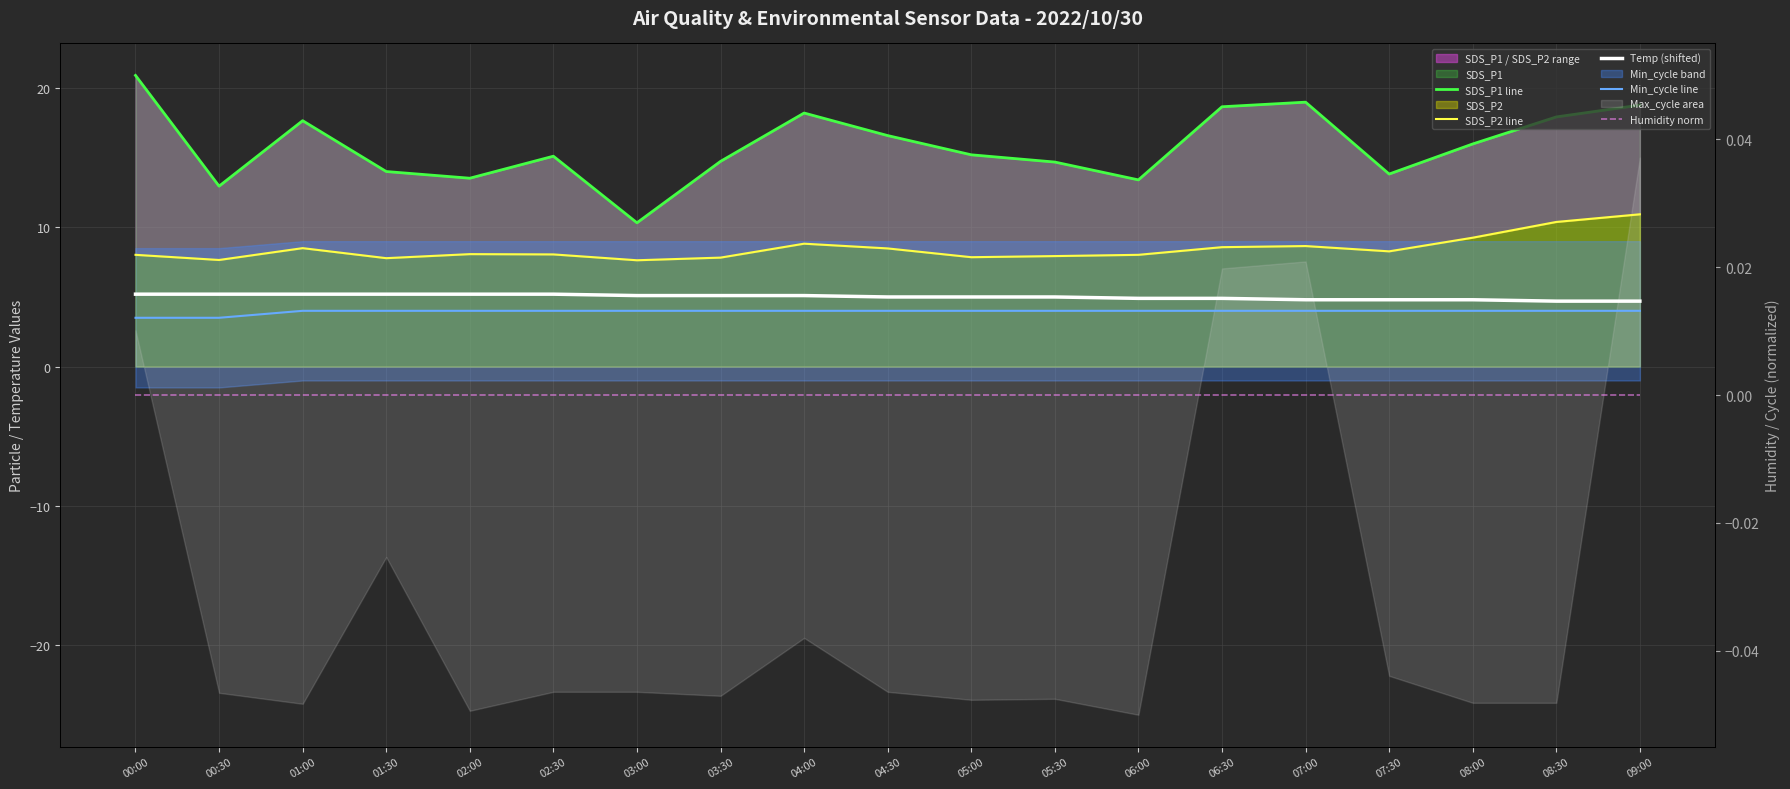

What is the total value across all series at 08:30?

37.0